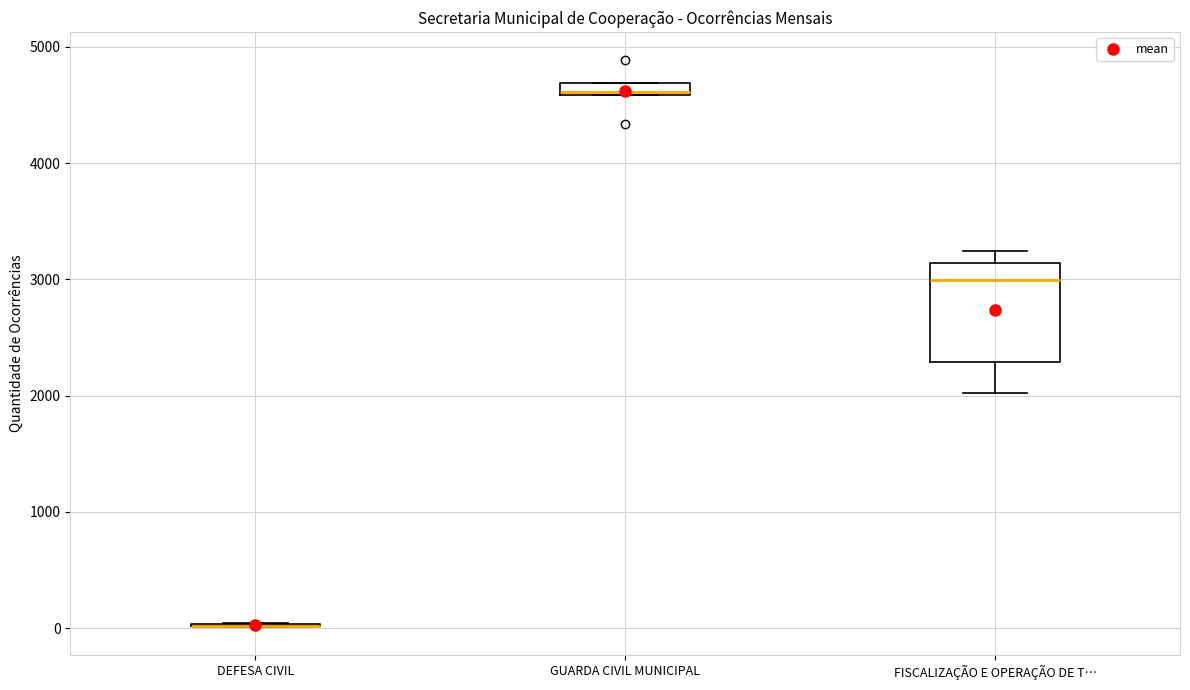

Where is the lower edge of the box for GUARDA CIVIL MUNICIPAL on the y-axis? The values are not printed on the chart, so give them approximately, as read against the axis.

4600